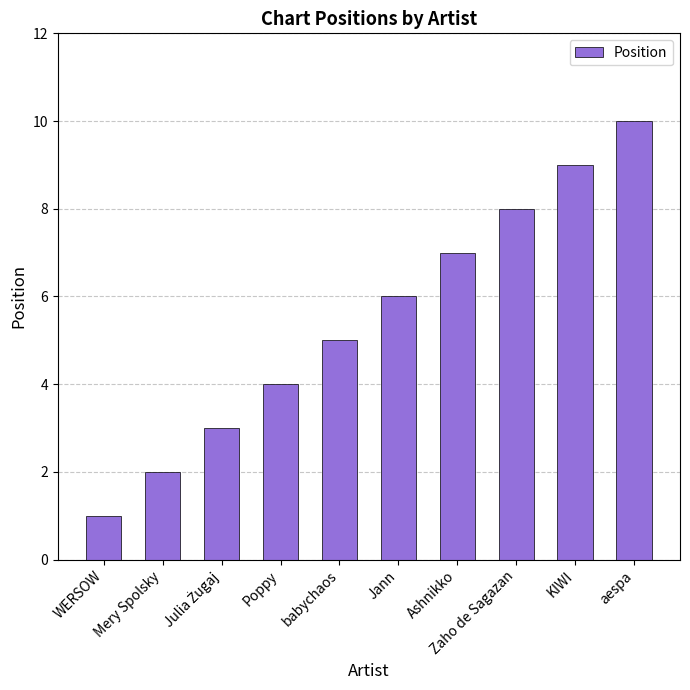

What is the label of the 2nd bar from the left?

Mery Spolsky